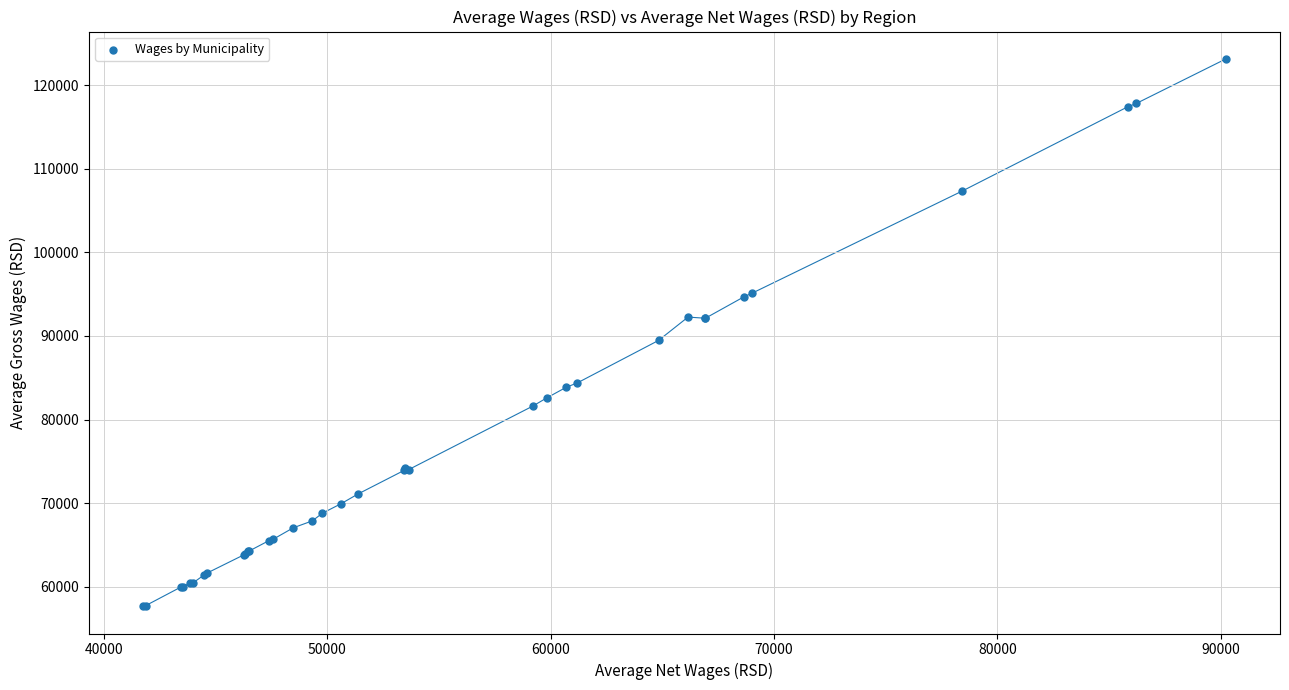

What Y value in the scatter plot is closest to 90415?

89467